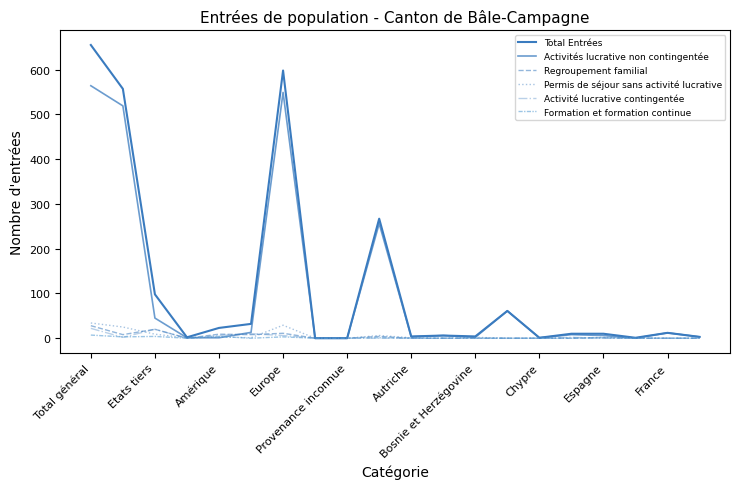

True or false: Activité lucrative contingentée and Formation et formation continue cross at least once.

True